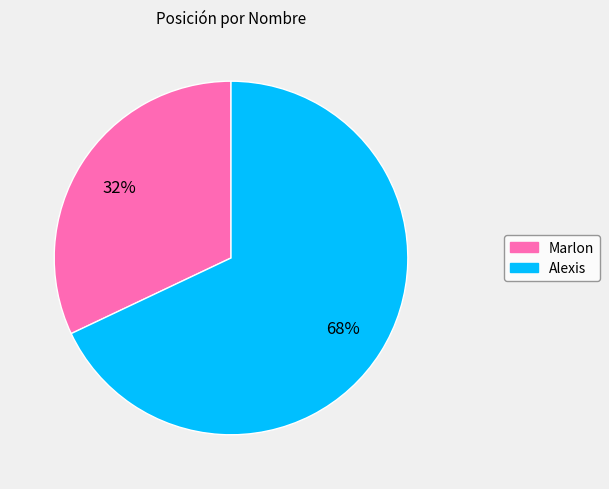

Combined, do Marlon and Alexis account for over 50%?

Yes